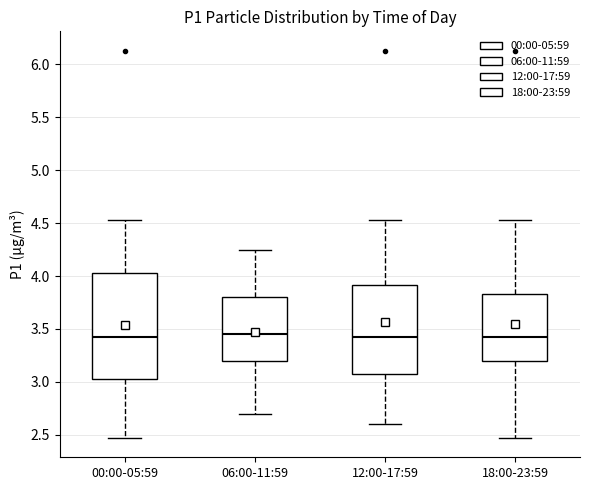

Reading left to right, read every box against the y-axis: the position of its median line, the range the box covers, and the ends of its whiskers. The values are not printed on the chart, so give them approximately, as read against the axis.

00:00-05:59: median 3.40, box 3.05 to 4.05, whiskers 2.45 to 4.55
06:00-11:59: median 3.45, box 3.20 to 3.80, whiskers 2.70 to 4.25
12:00-17:59: median 3.40, box 3.05 to 3.90, whiskers 2.60 to 4.55
18:00-23:59: median 3.40, box 3.20 to 3.85, whiskers 2.45 to 4.55